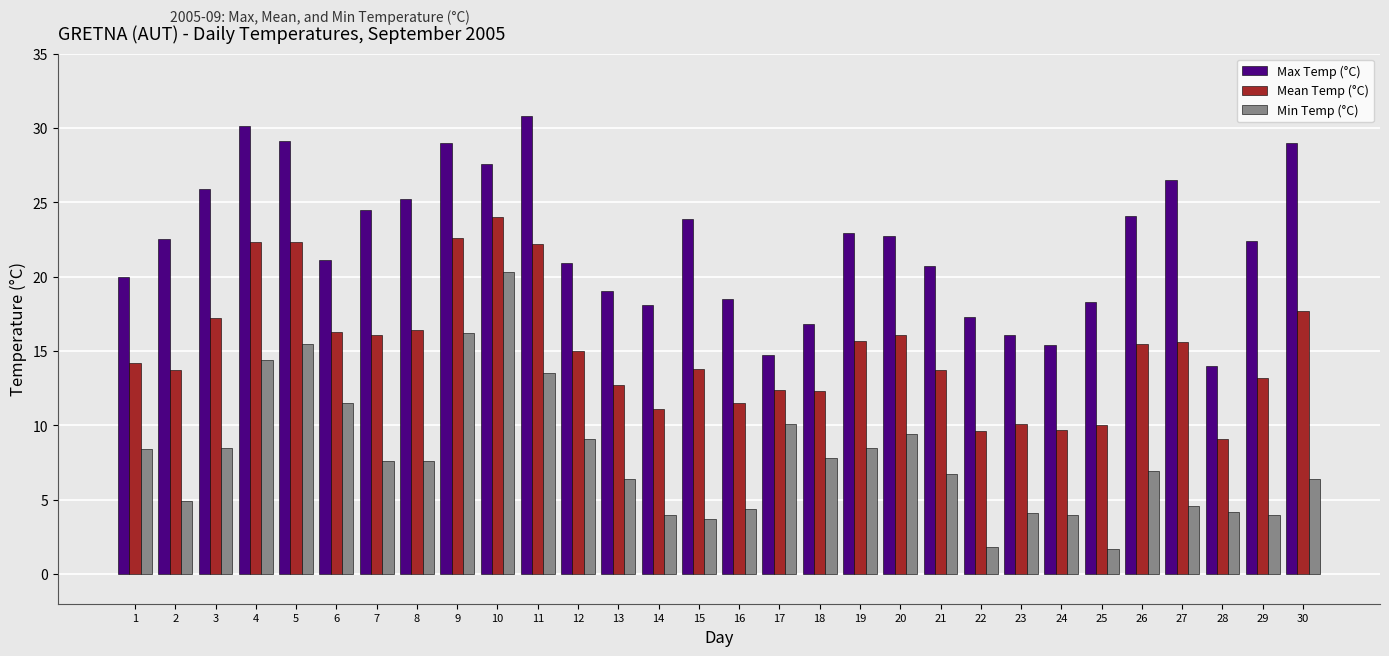

Does the chart contain stacked bars?

No